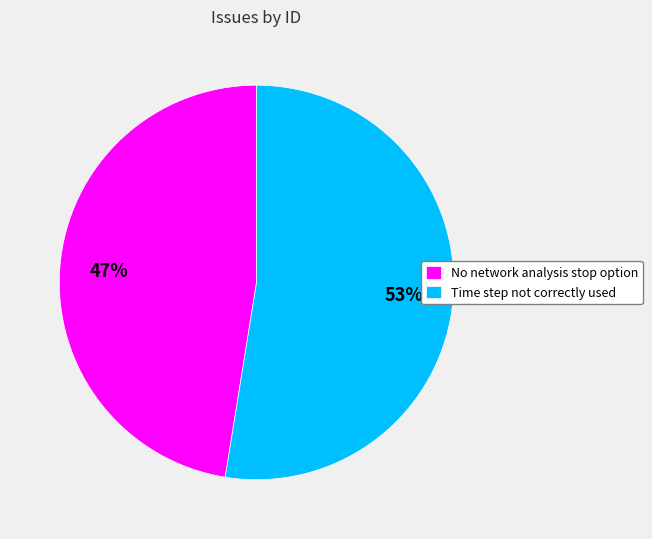

Between Time step not correctly used and No network analysis stop option, which is larger?

Time step not correctly used